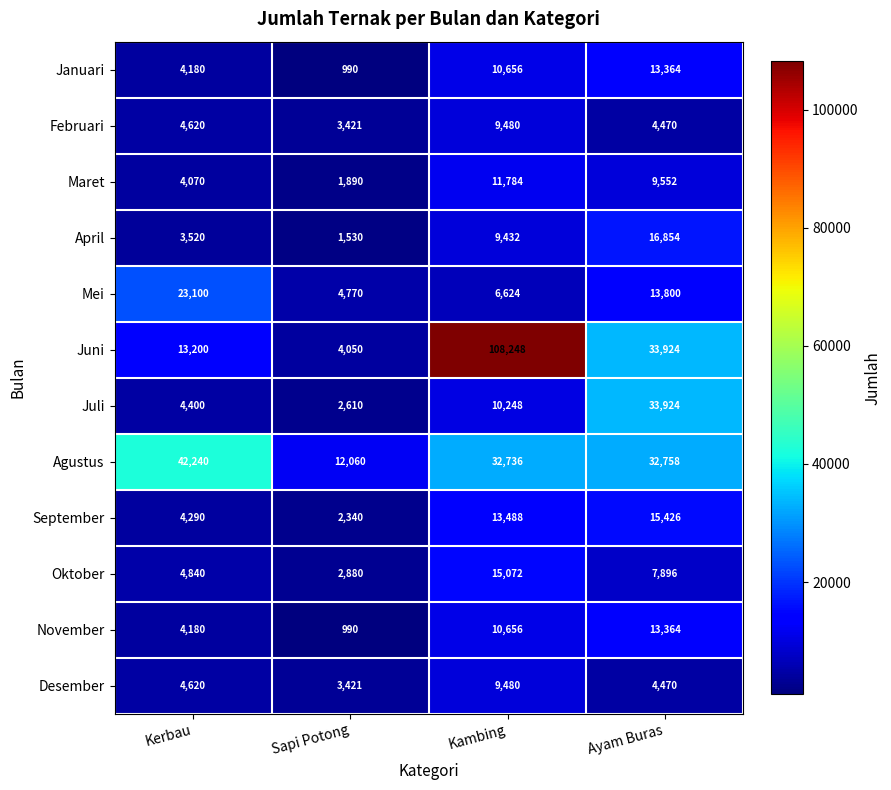

Count the April values in the range 3520 to 16854.

3